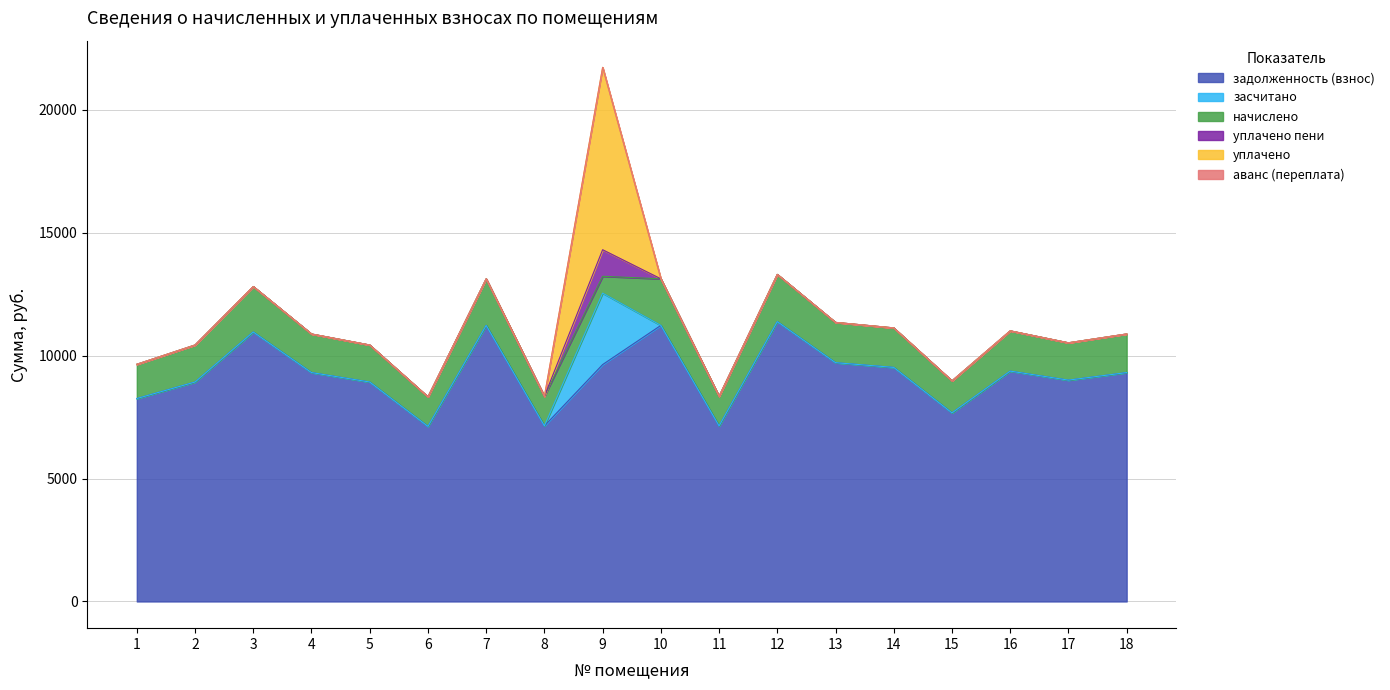

True or false: уплачено пени and задолженность (взнос) cross at least once.

False